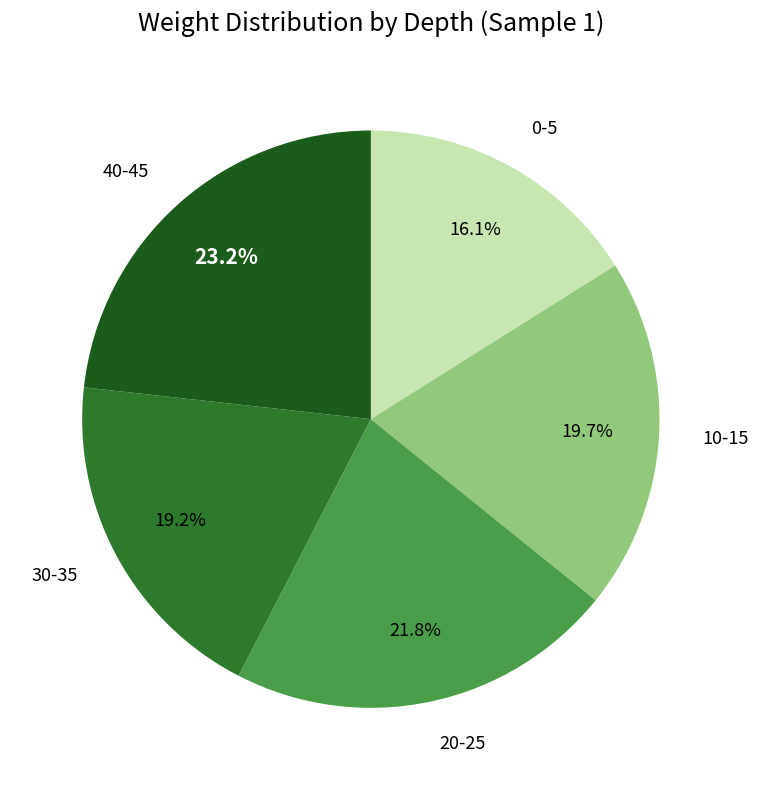

Which category has the smallest portion of the pie?

0-5